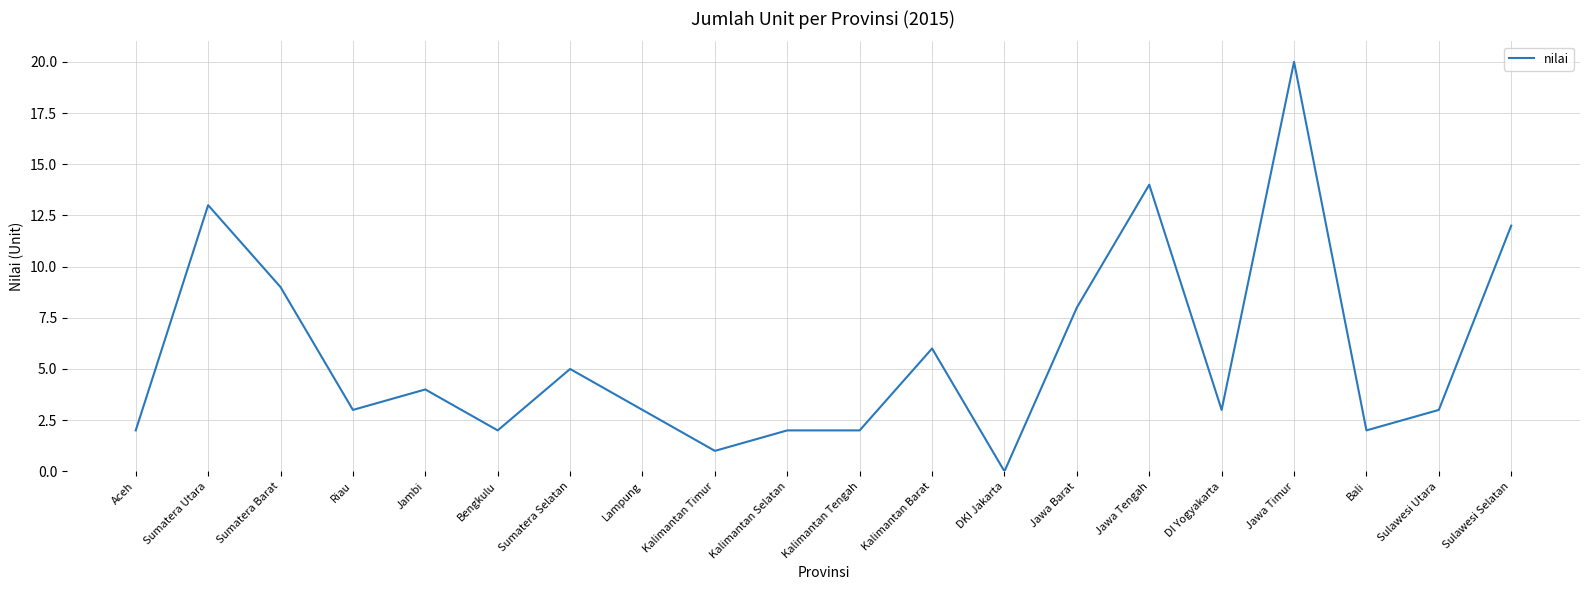

Does the chart have visible grid lines?

Yes